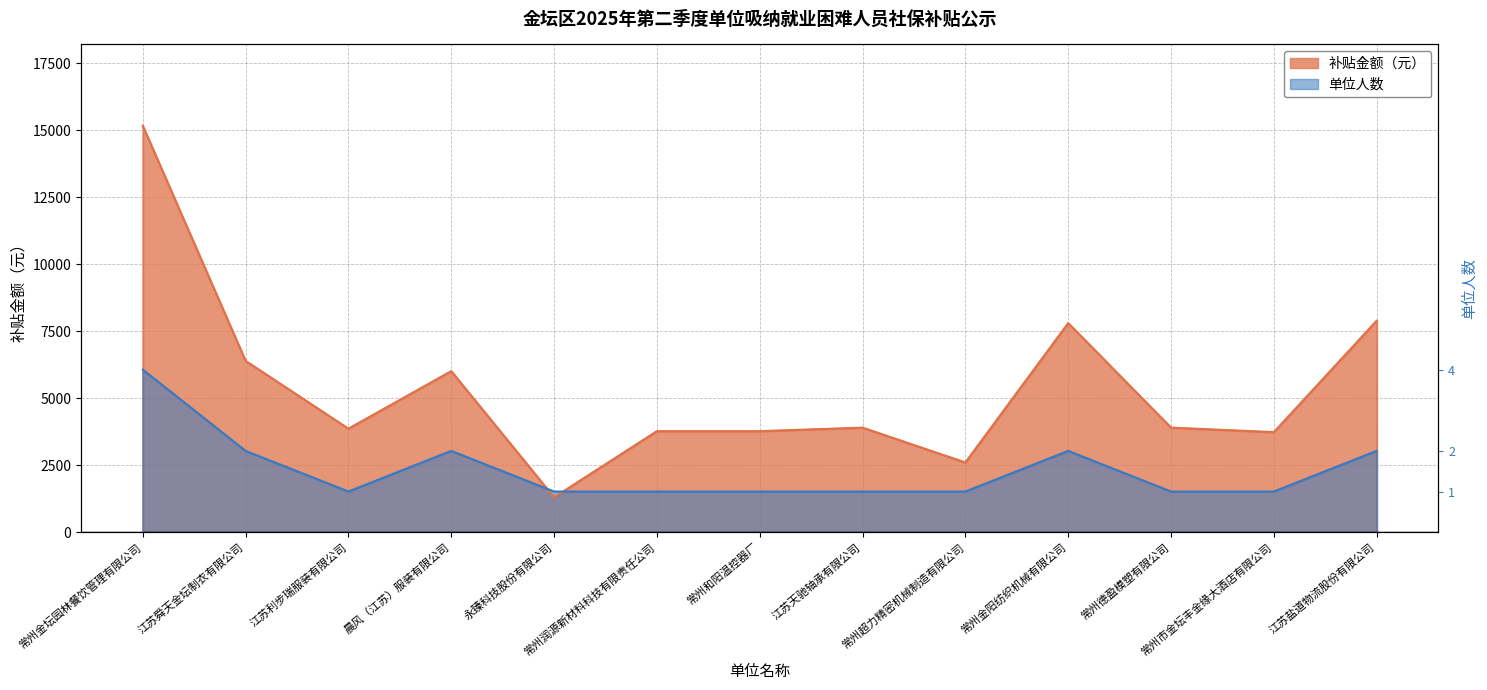

How many lines are shown in the chart?

2